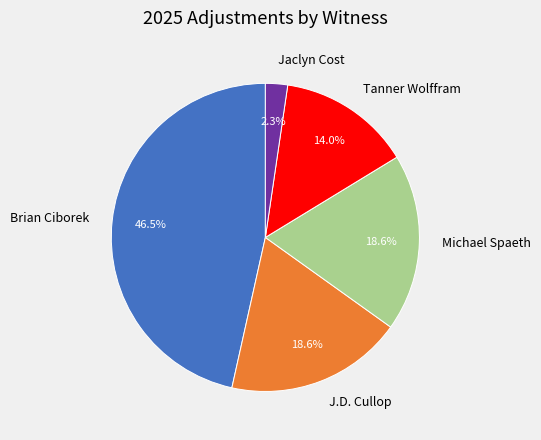

What is the largest slice in the pie chart?

Brian Ciborek